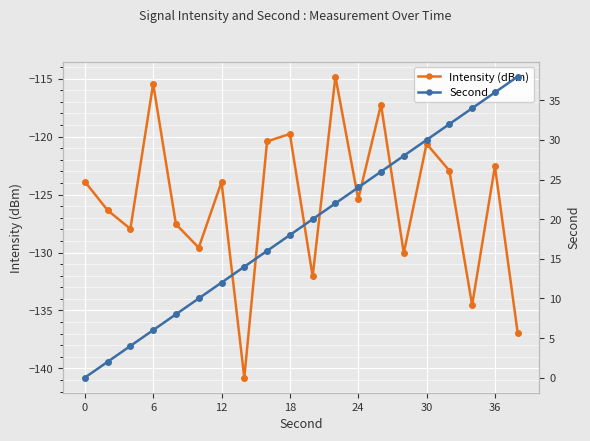

How many interior local valleys does the Intensity (dBm) series have?

7